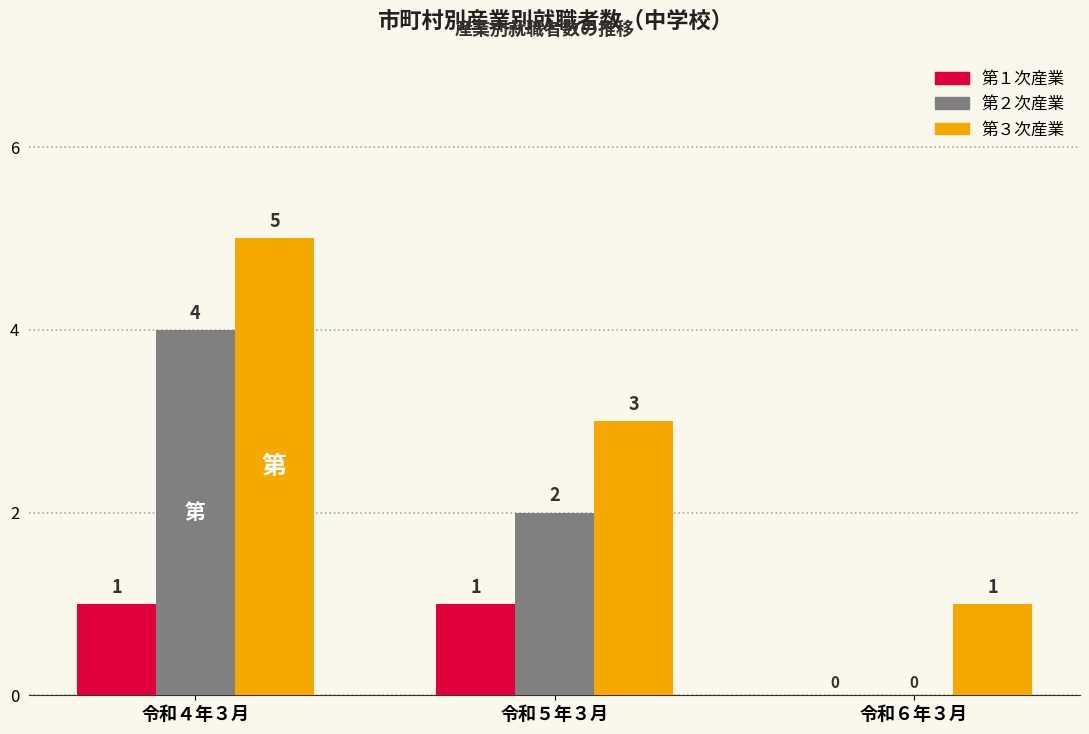

Which series has the largest total across all categories?

第３次産業